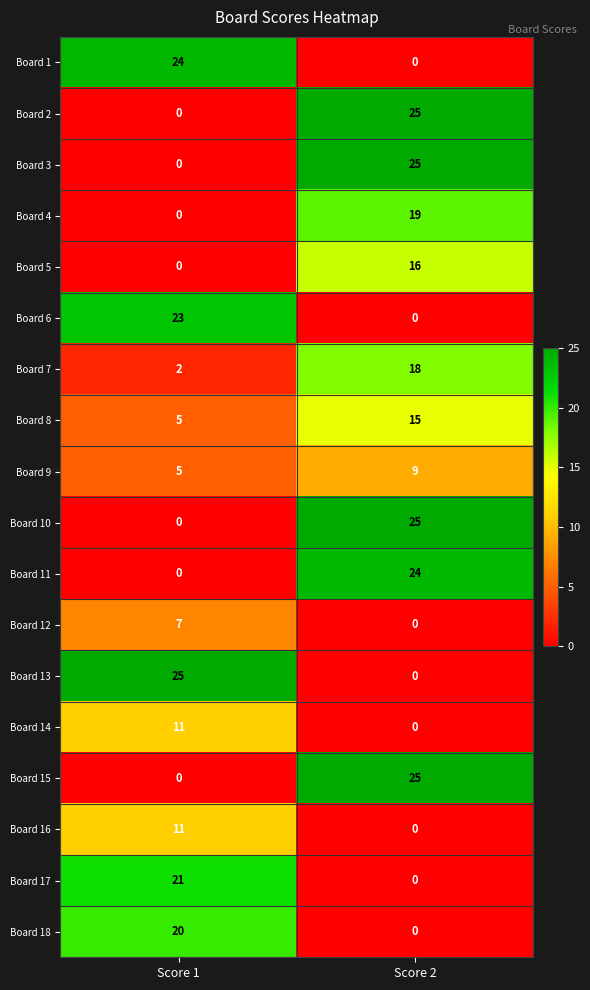

What is the sum of all Board 12 values?

7